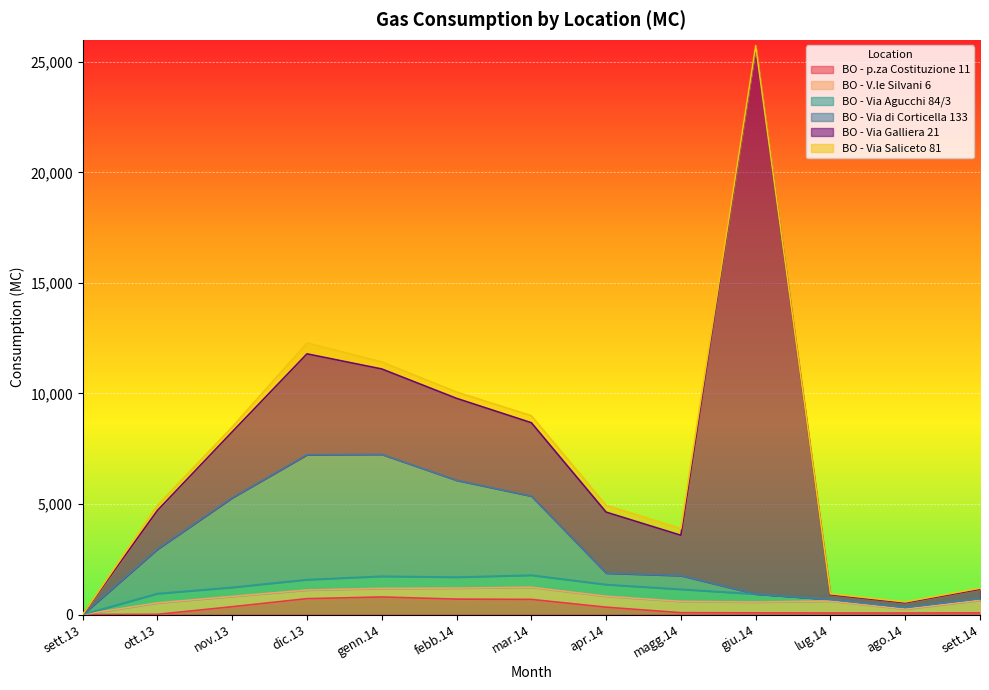

Where is the first local maximum for BO - Via Agucchi 84/3?

ott.13